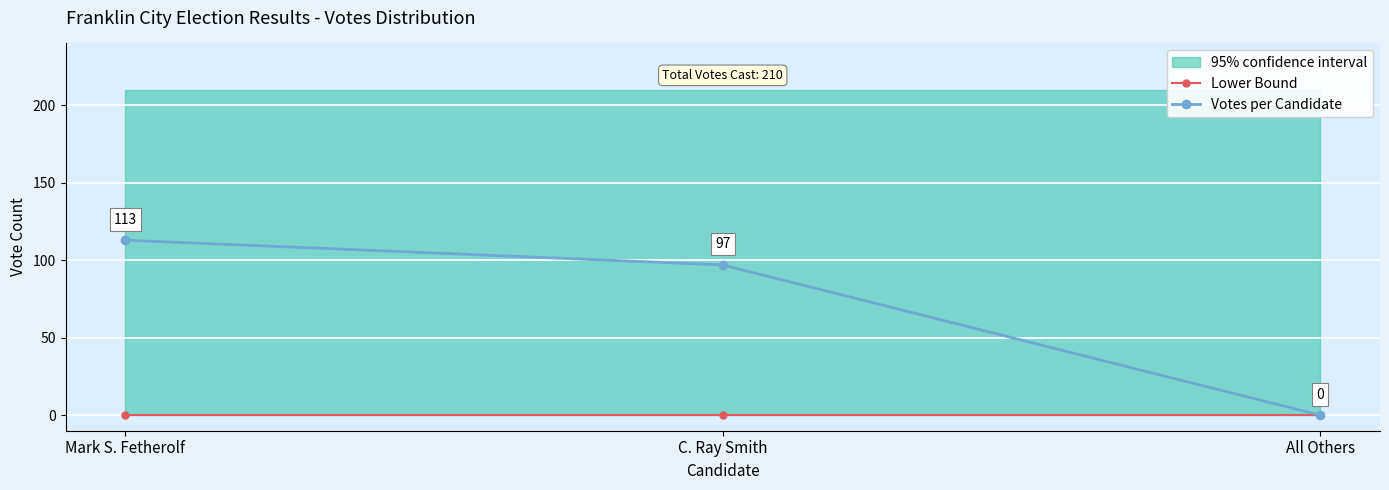

At C. Ray Smith, list the series in order from smallest to largest.

Lower Bound, Votes per Candidate